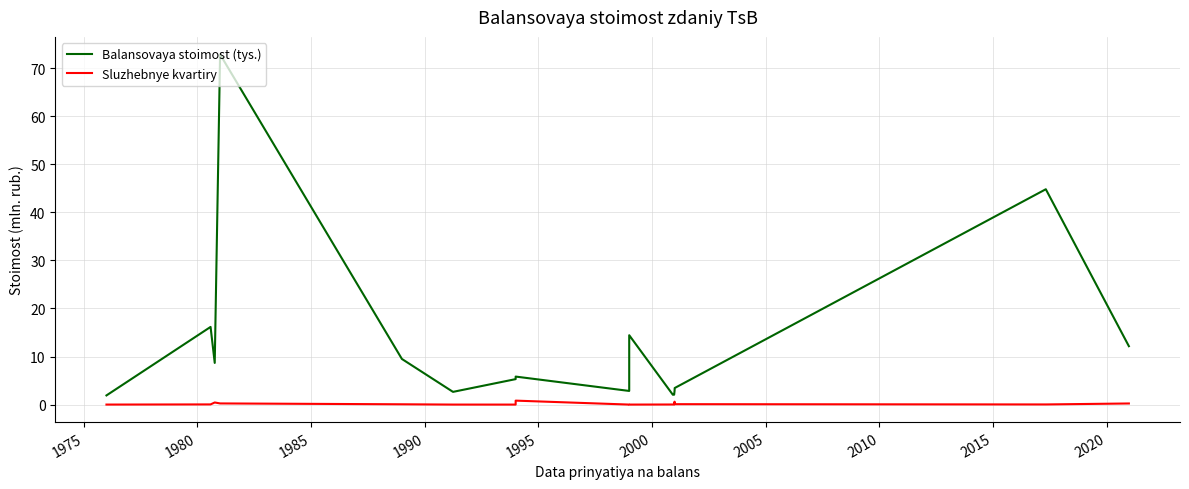

Between 1975 and 1990, which series saw the biggest shift?

Balansovaya stoimost (tys.)